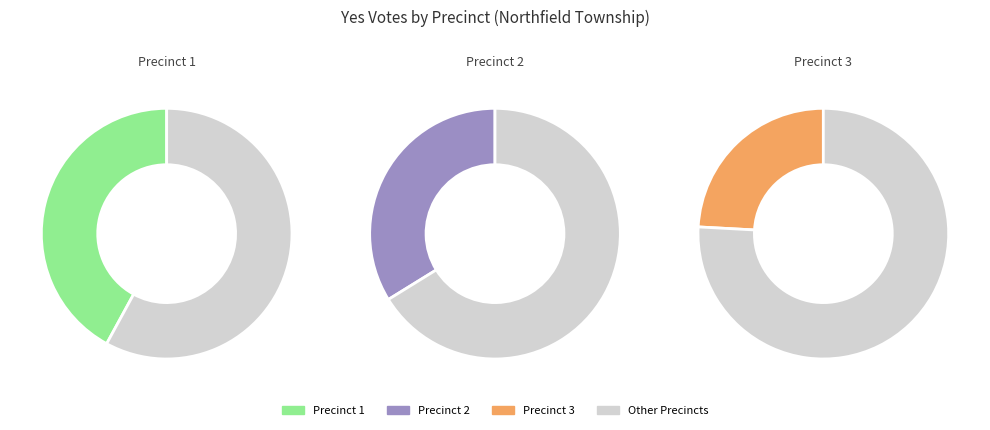

How much of the chart is everything except Northfield Township, Precinct 1?

57.9%